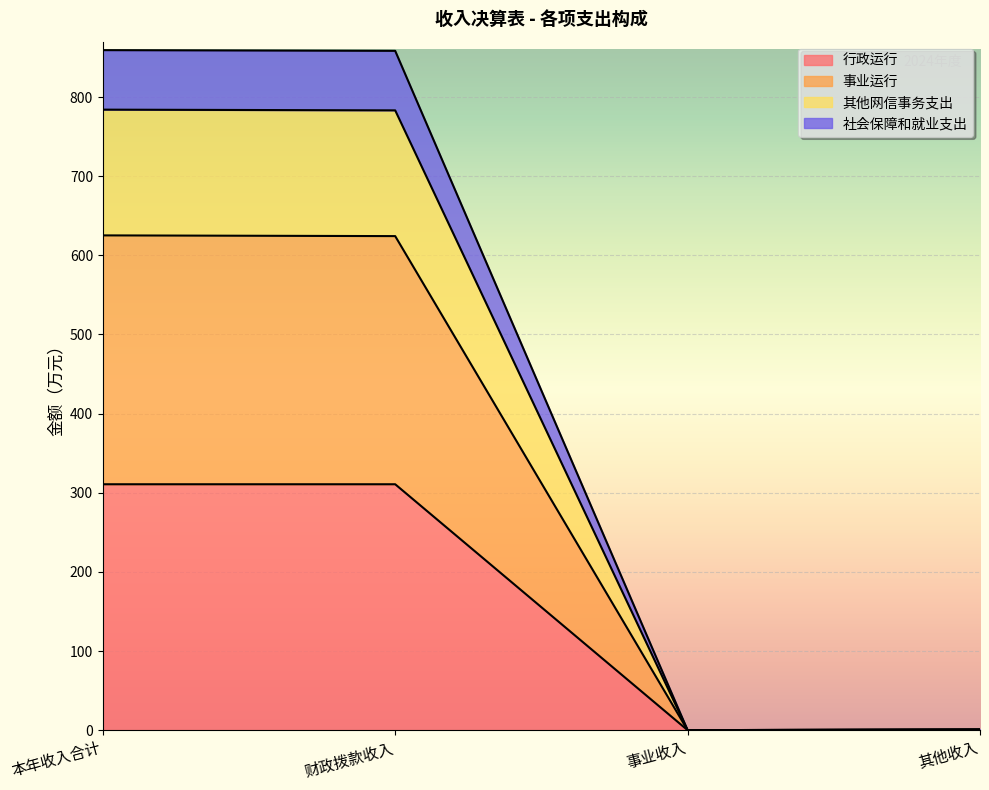

Is it true that 事业运行 equals 0.0 at 事业收入?

True